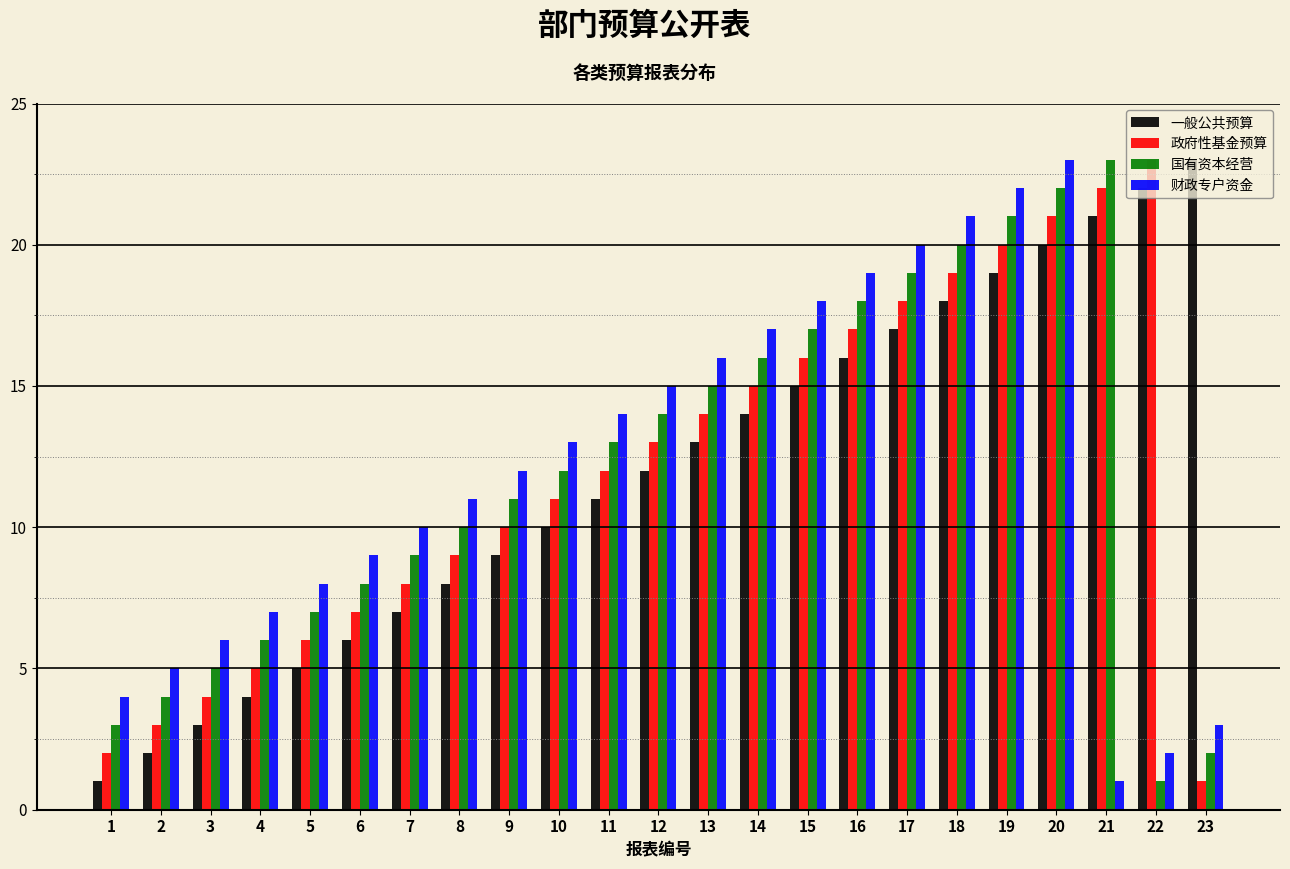

What is the sum of all 政府性基金预算 values?

276